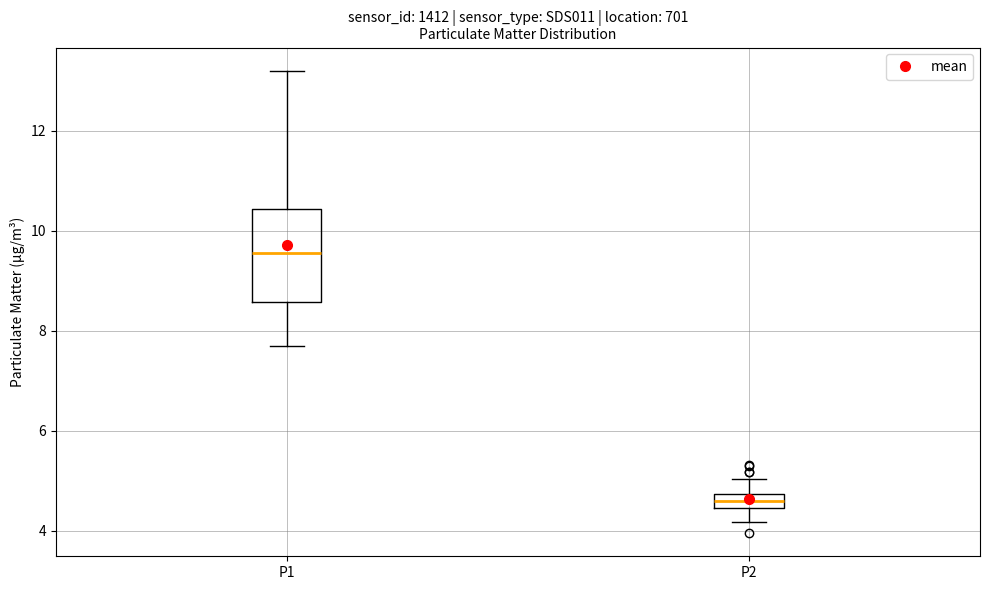

Comparing the boxes themselves (not the whiskers), which one is the tallest?

P1